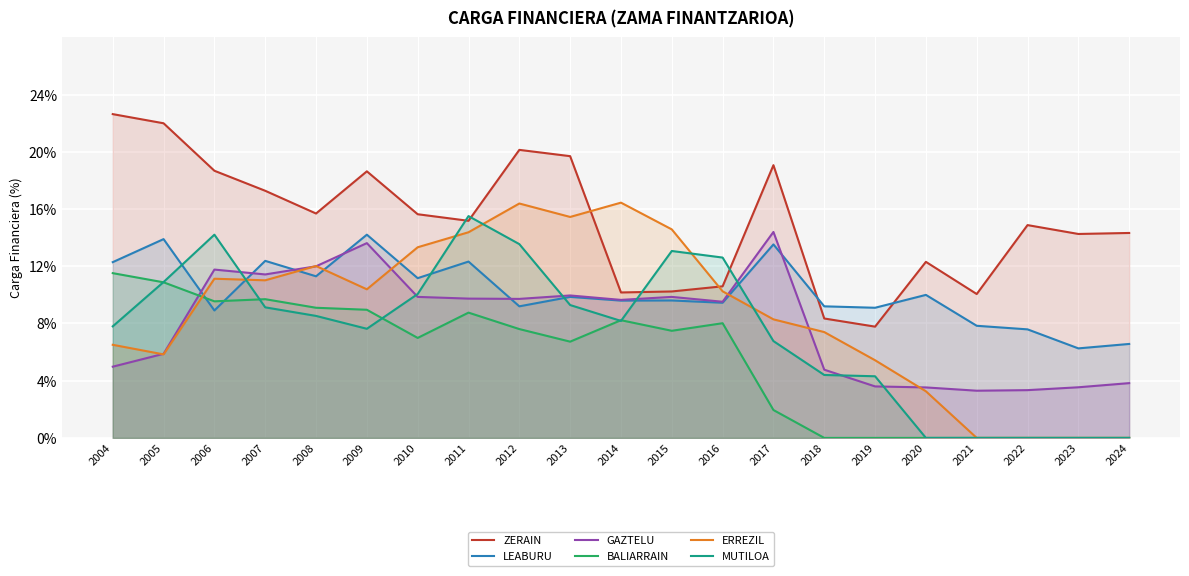

List the labels in order of BALIARRAIN value, largest first.

2004, 2005, 2007, 2006, 2008, 2009, 2011, 2014, 2016, 2012, 2015, 2010, 2013, 2017, 2018, 2019, 2020, 2021, 2022, 2023, 2024